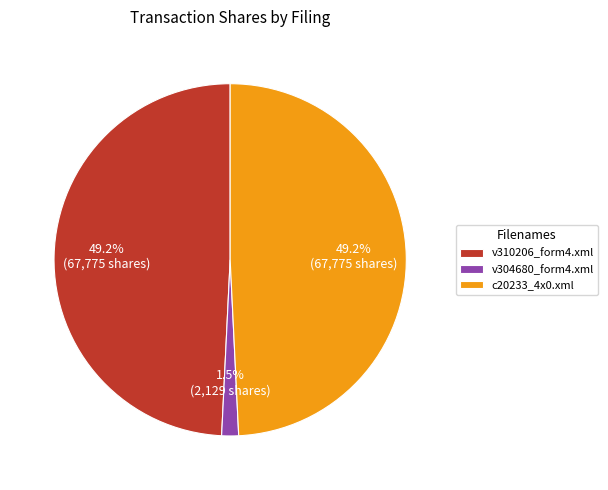

Combined, what portion of the pie is v304680_form4.xml and c20233_4x0.xml?

50.8%